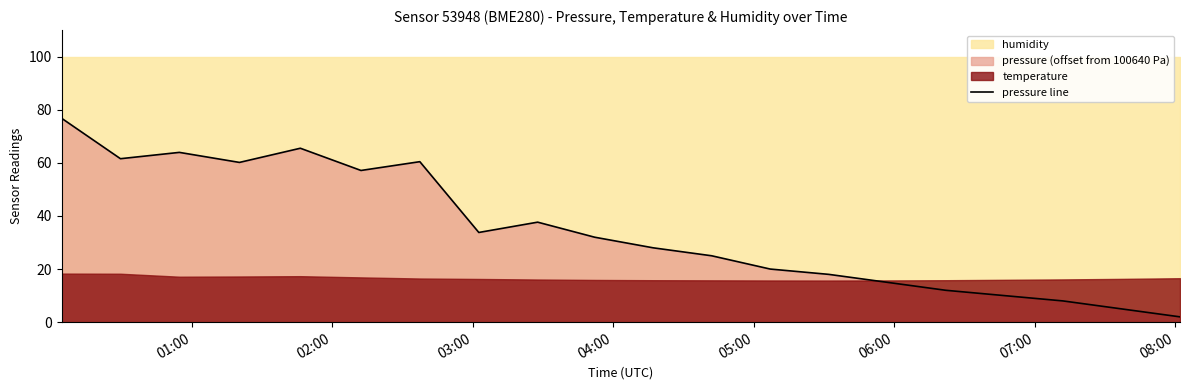

What is the highest value of the pressure line series?

76.8